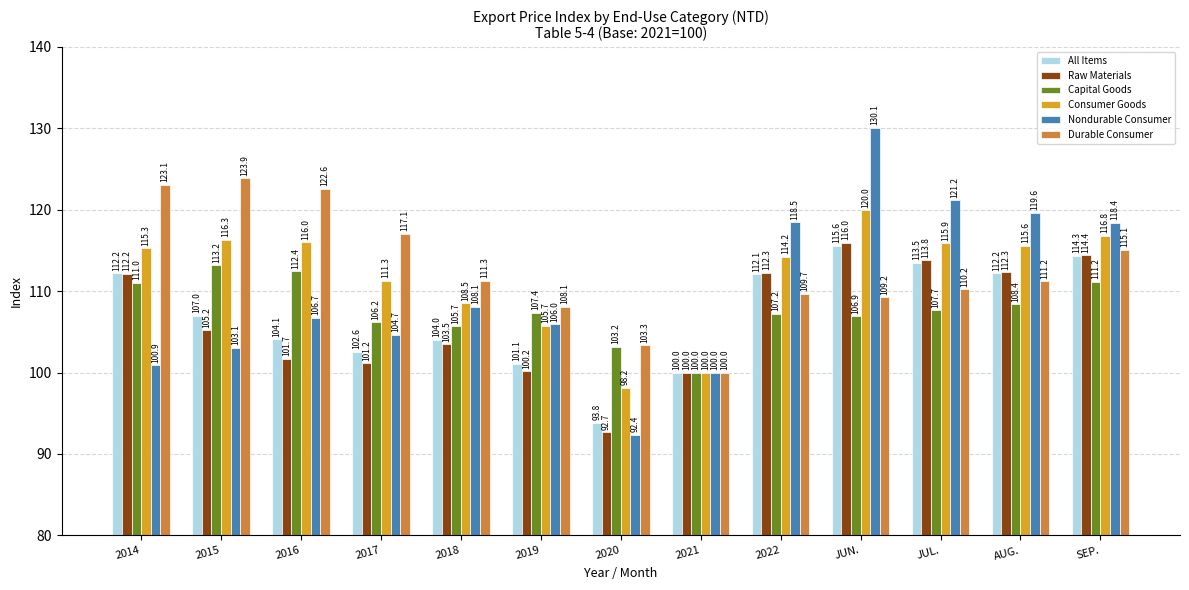

The value of Capital Goods at 2020 is 137.0. True or false?

False